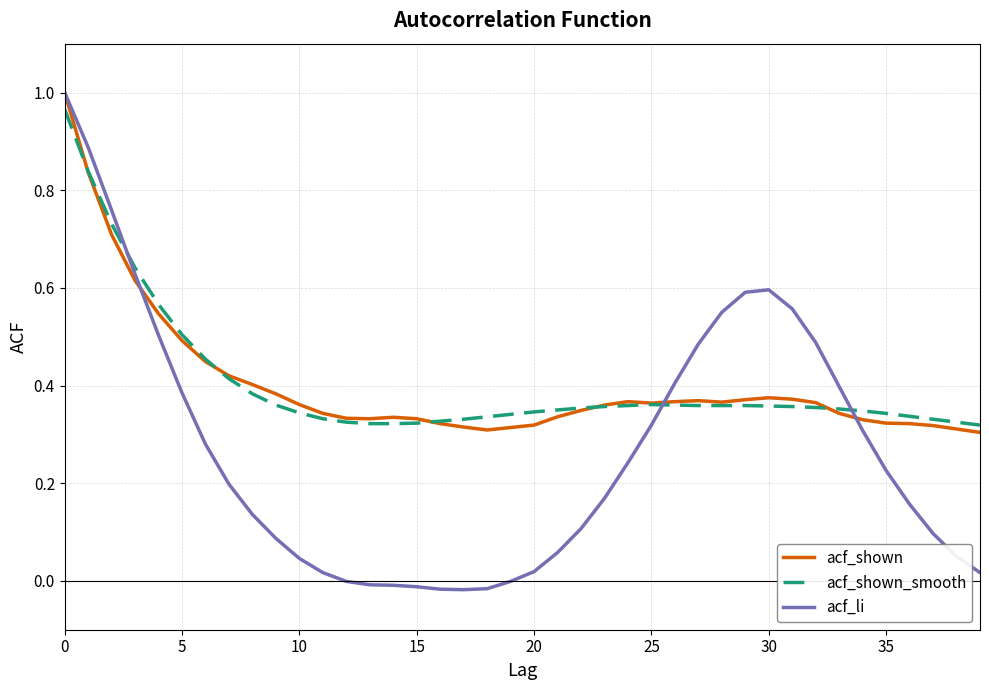

Which series has the widest spread of values?

acf_li